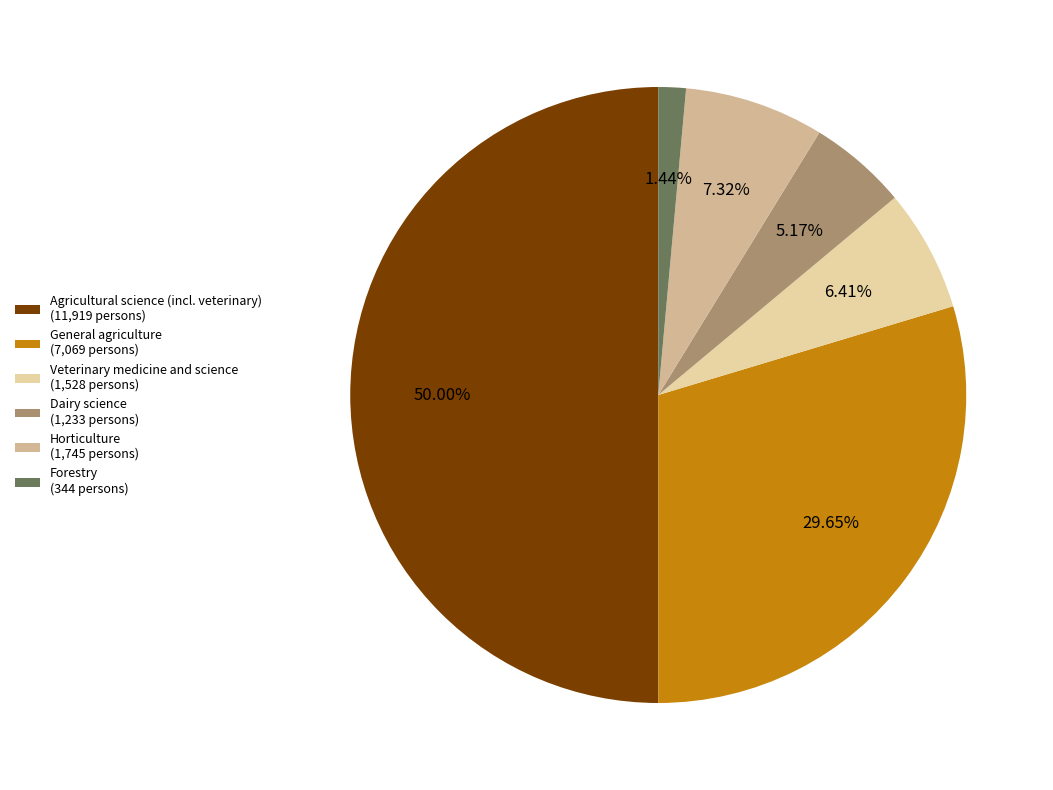

How many segments does this pie chart have?

6